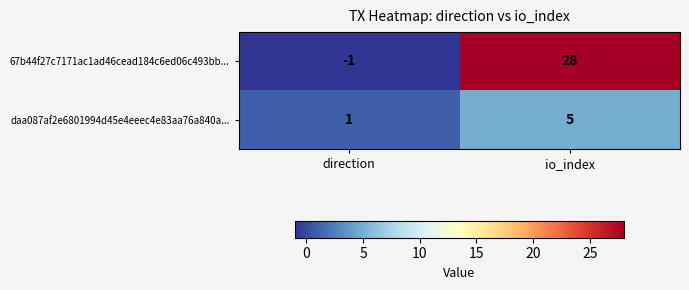

What is the spread (max minus min) of values at io_index?

23